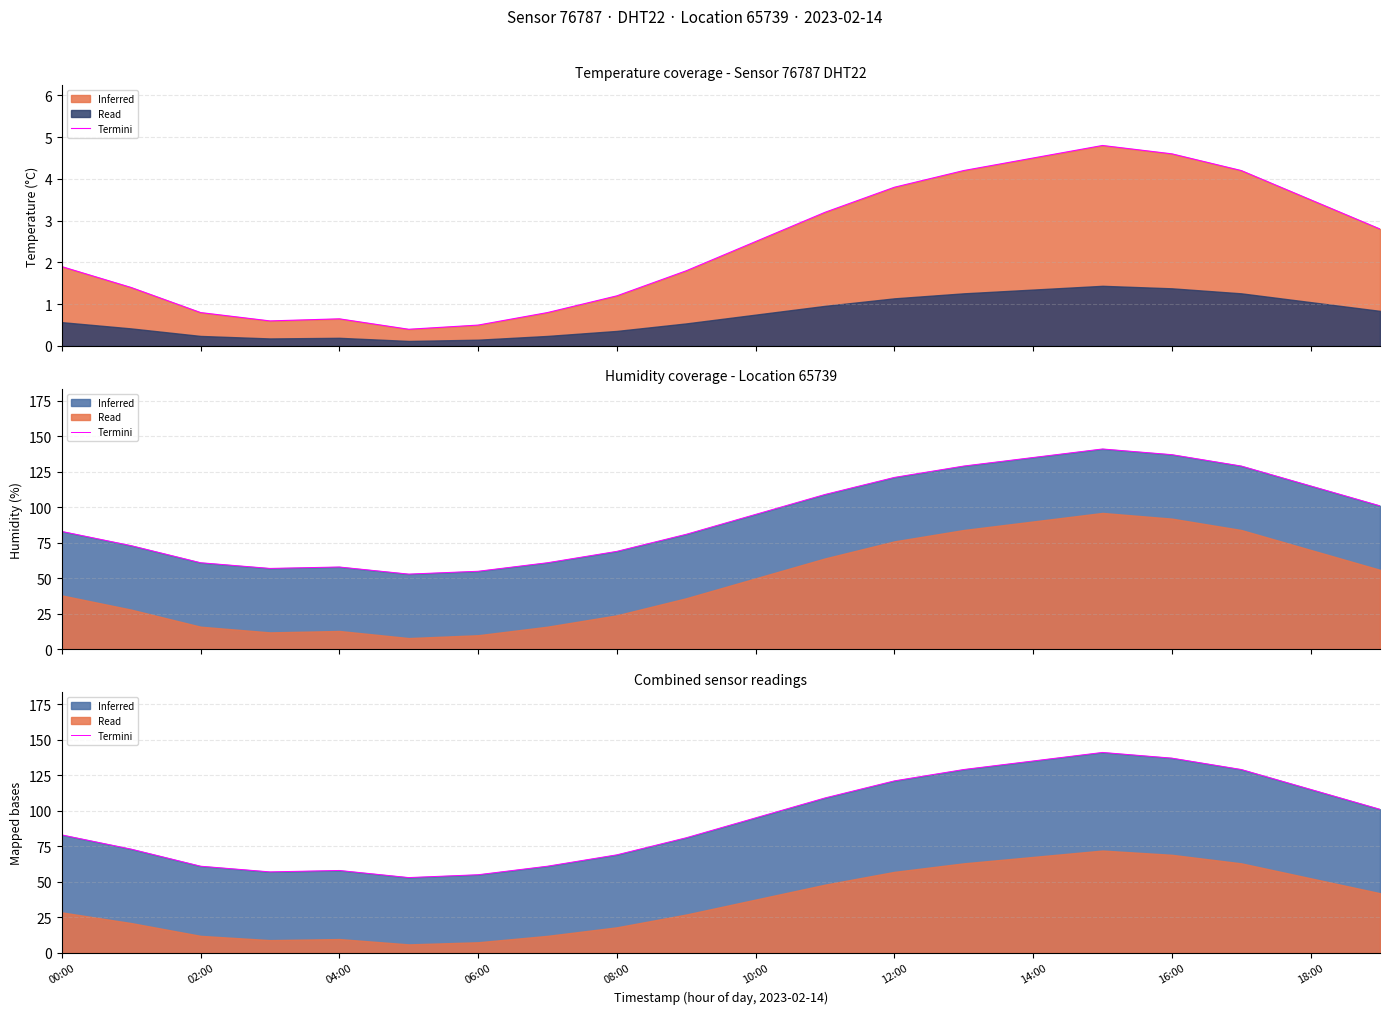

True or false: there are more than 2 points higher than both neighbors.

False